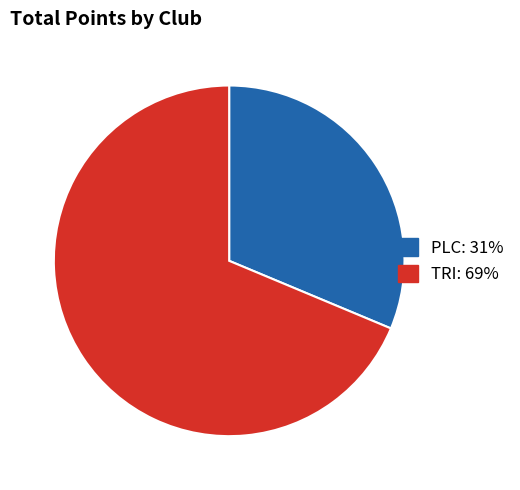

Is TRI the majority of the pie?

Yes